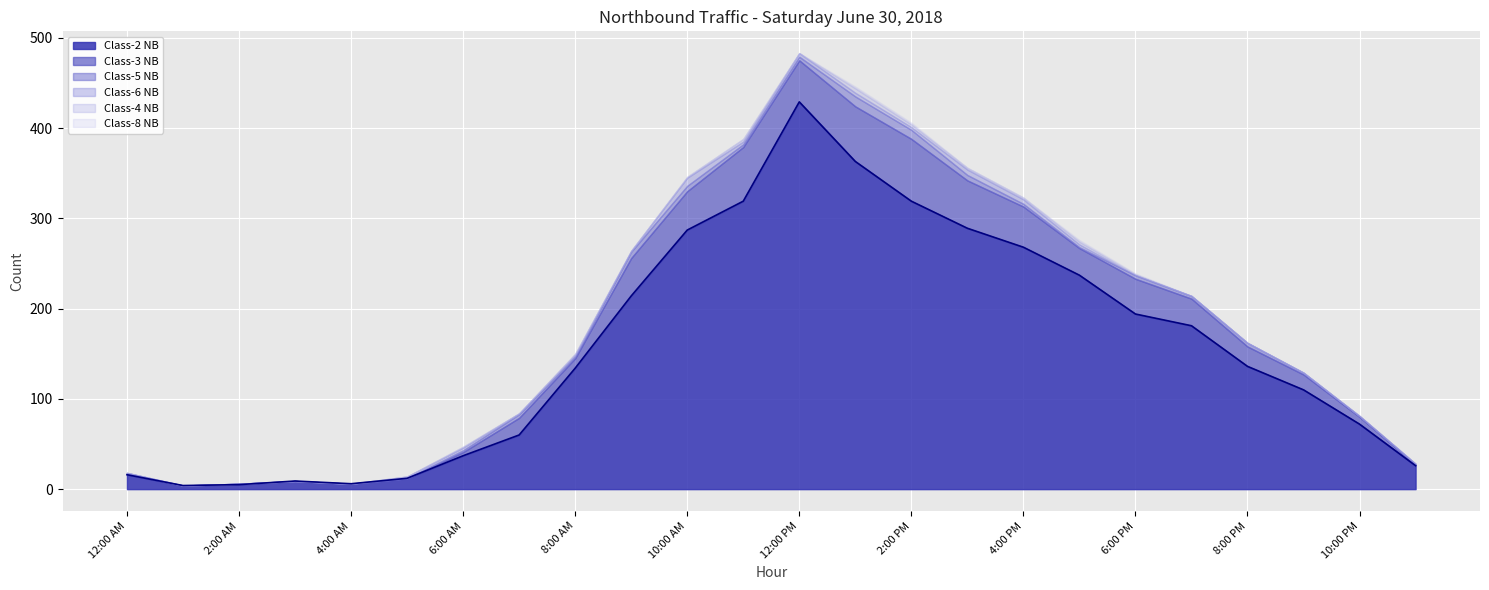

At which label is Class-5 NB closest to 5?

7:00 AM